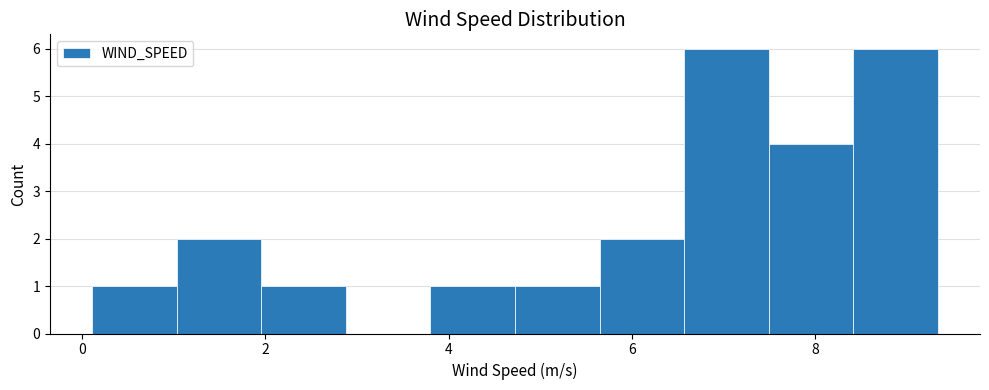

How tall is the bar that spans 7.4 to 8.4 on the x-axis? Neither the bar edges nor the heights are printed on the chart, so give them approximately, as read against the axes.

4